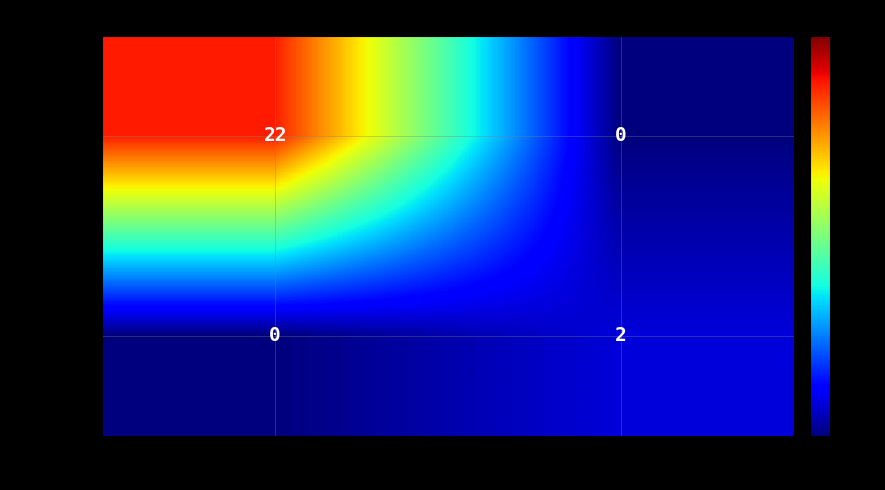

Which series has the largest range (max minus min)?

b02920c3…